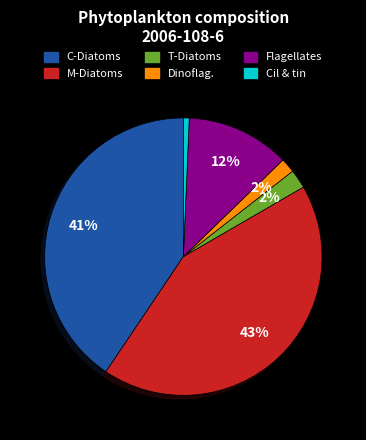

Do T-Diatoms and Dinoflag. together represent more than half of the pie?

No